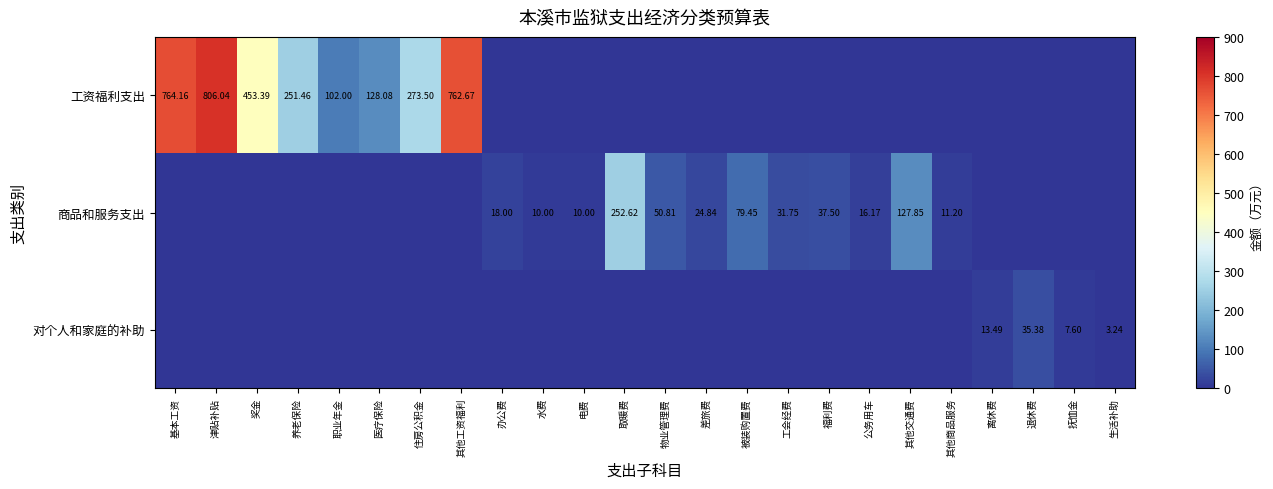

Which series has the largest range (max minus min)?

工资福利支出